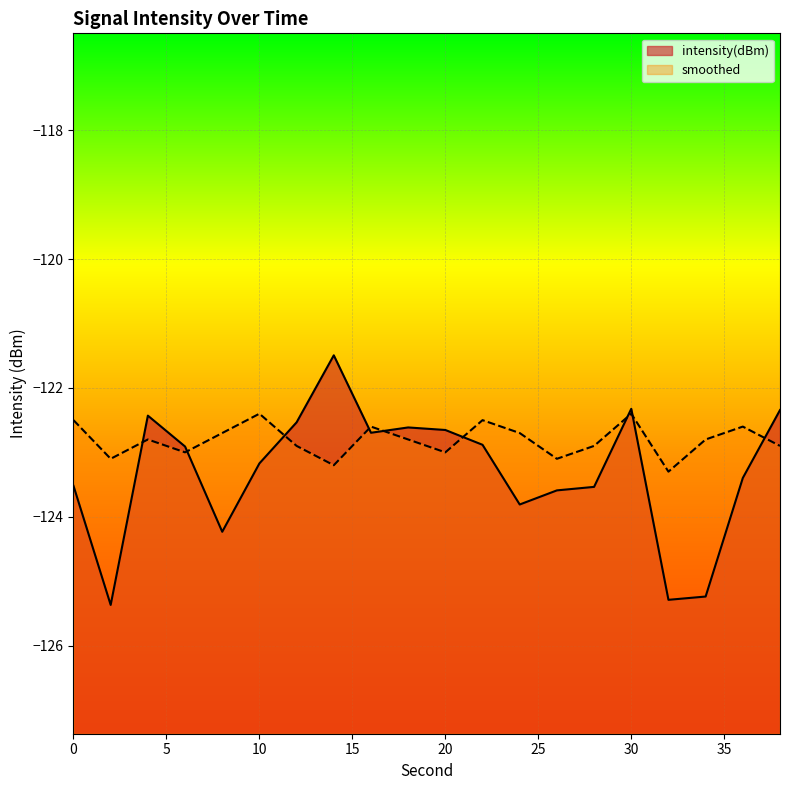

Rank the series at 0 from highest to lowest value.

smoothed, intensity(dBm)